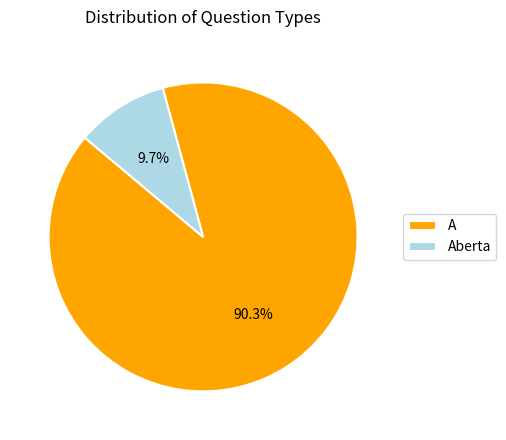

What is the largest slice in the pie chart?

A